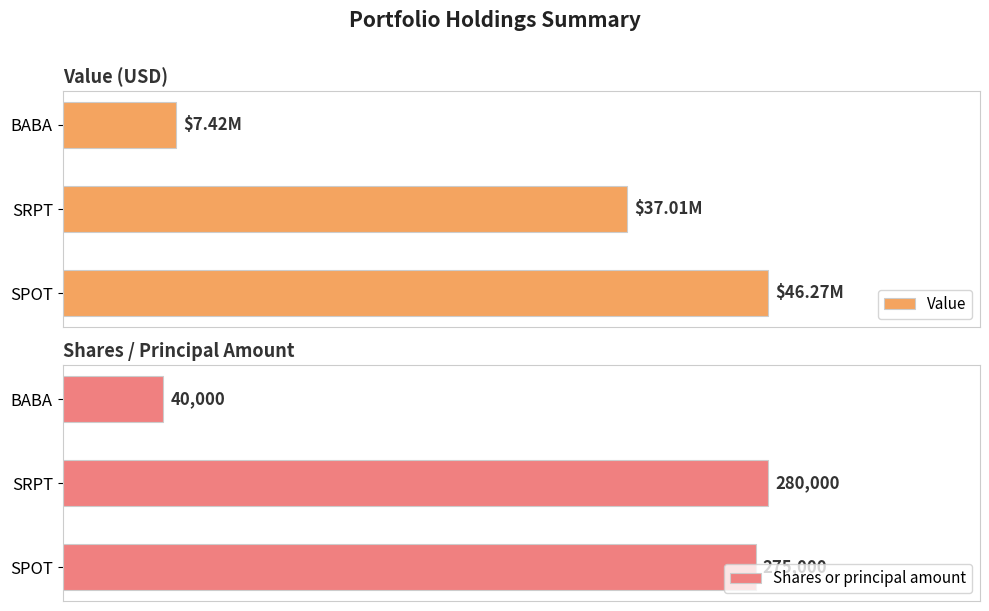

What are all the series names shown in the legend?

Value, Shares or principal amount